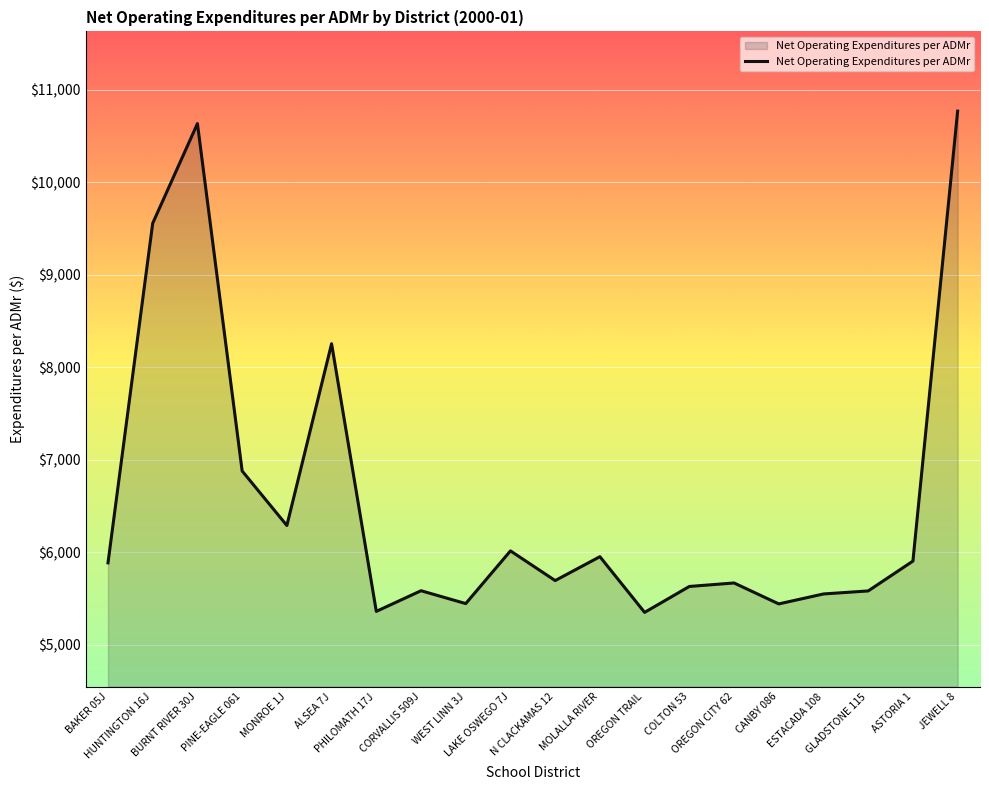

Read the value at MOLALLA RIVER.

5952.4